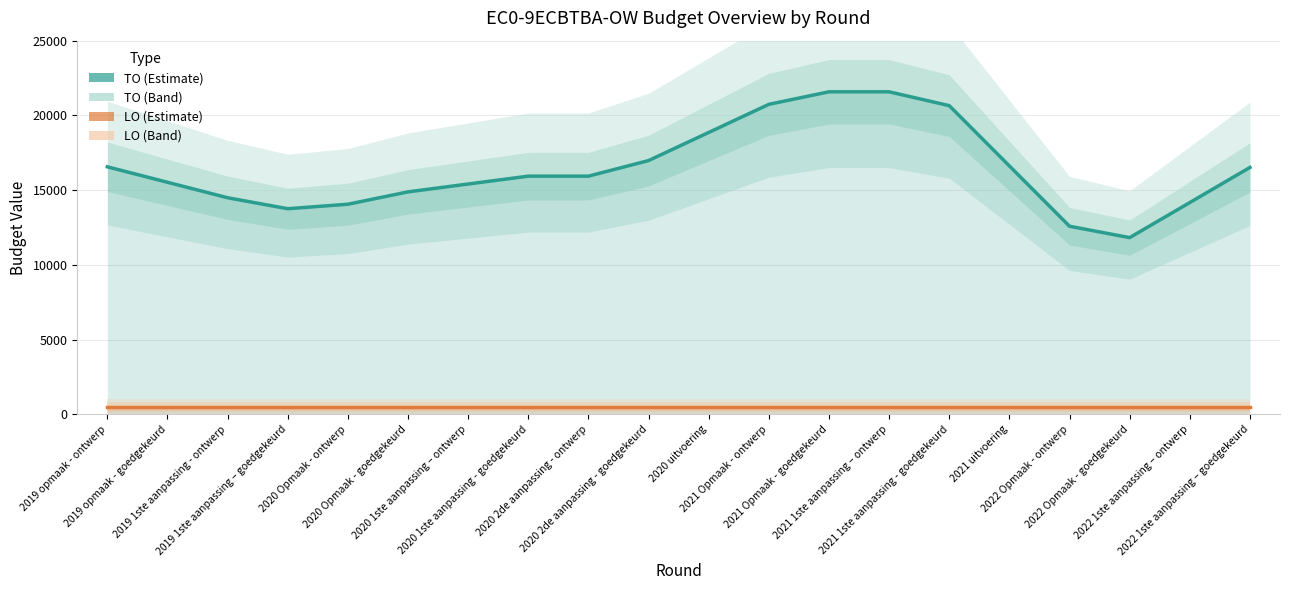

True or false: TO (smoothed) has more than 1 points higher than both neighbors.

False